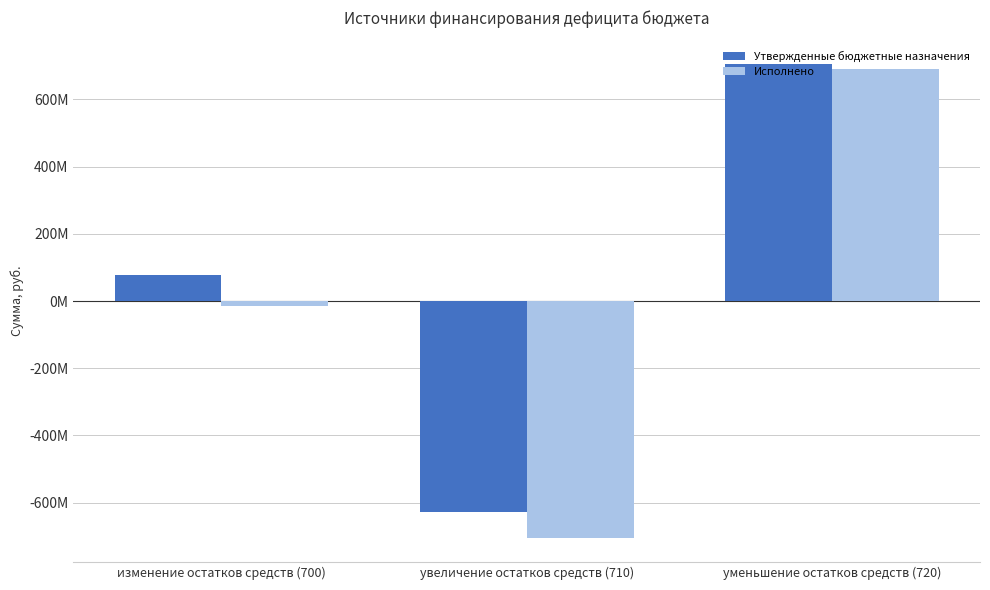

What are all the series names shown in the legend?

Утвержденные бюджетные назначения, Исполнено